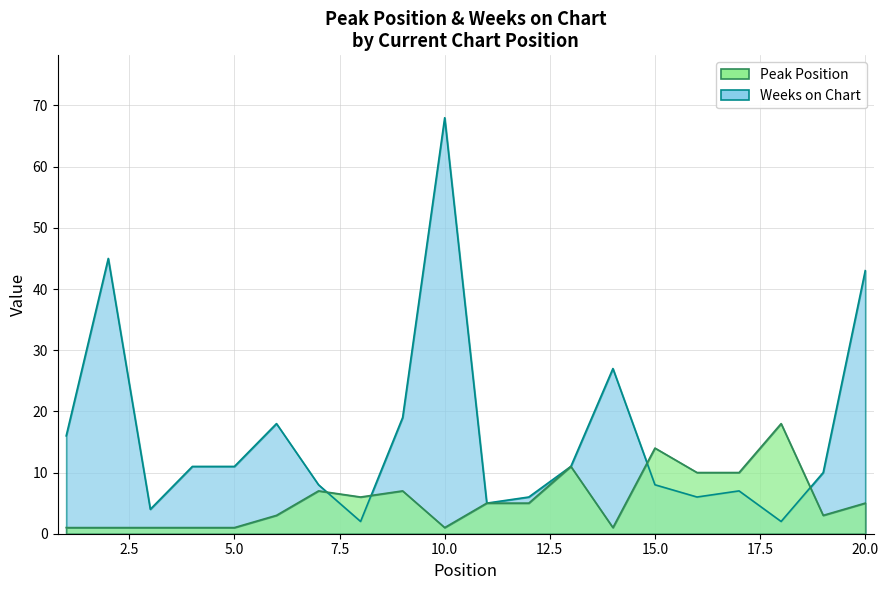

At how many categories does at least one series exceed 62?

1